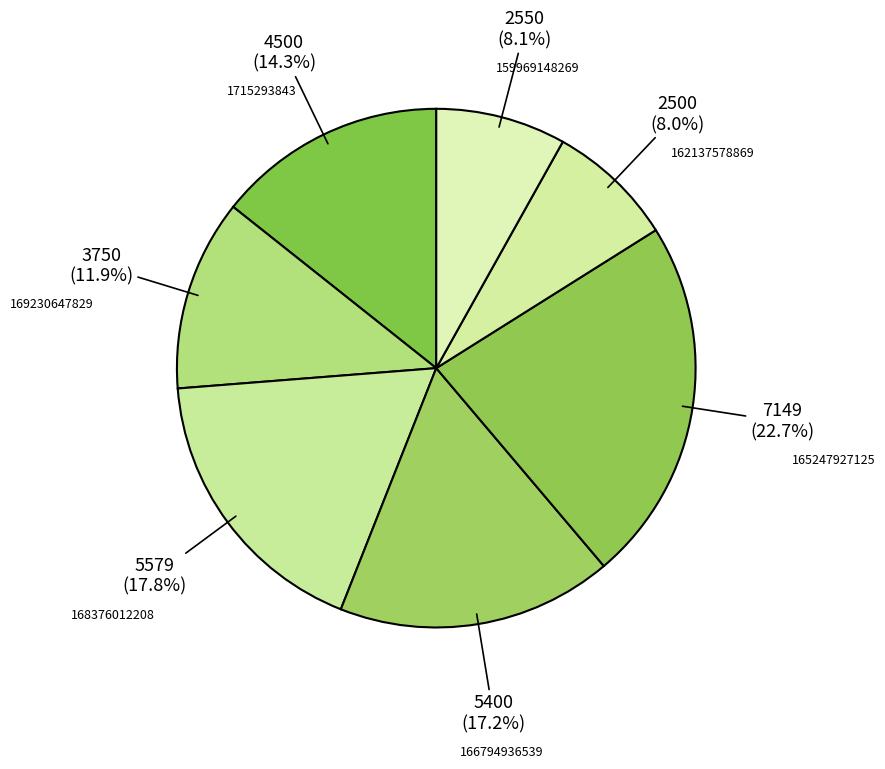

How many slices are in this pie chart?

7